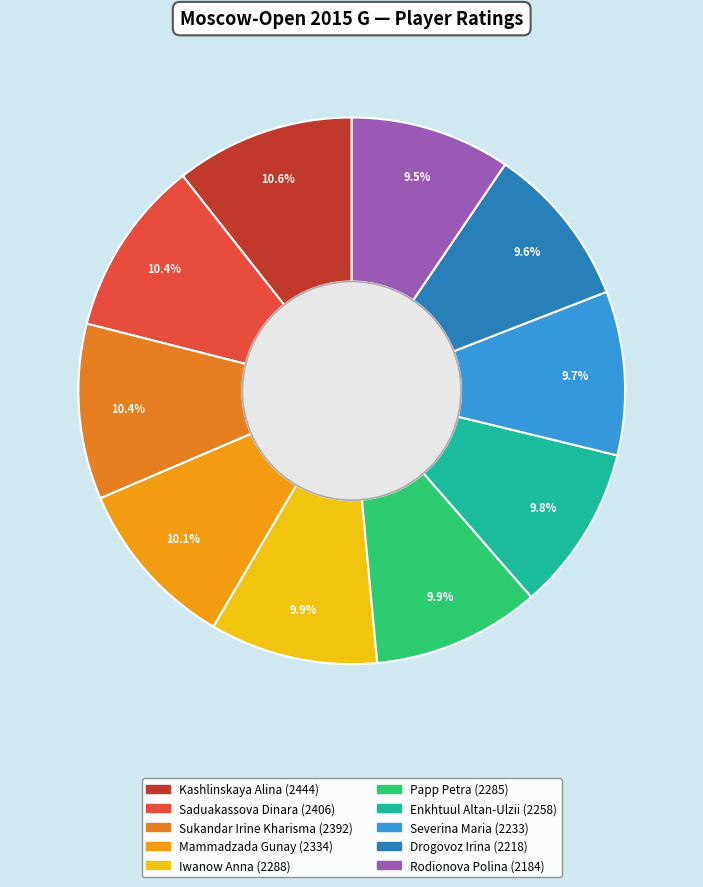

To the nearest percent, what is the difference between the largest and smallest slice percentages?

1%